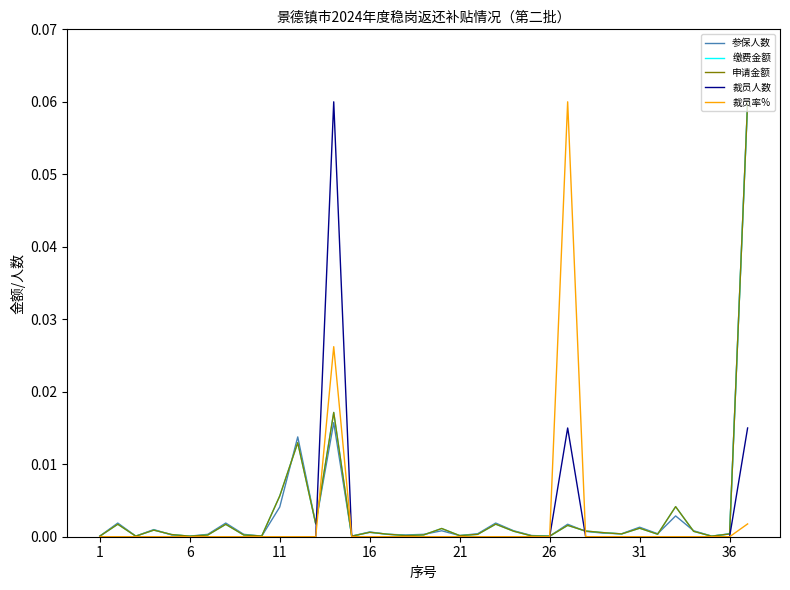

What are all the series names shown in the legend?

参保人数, 缴费金额, 申请金额, 裁员人数, 裁员率%